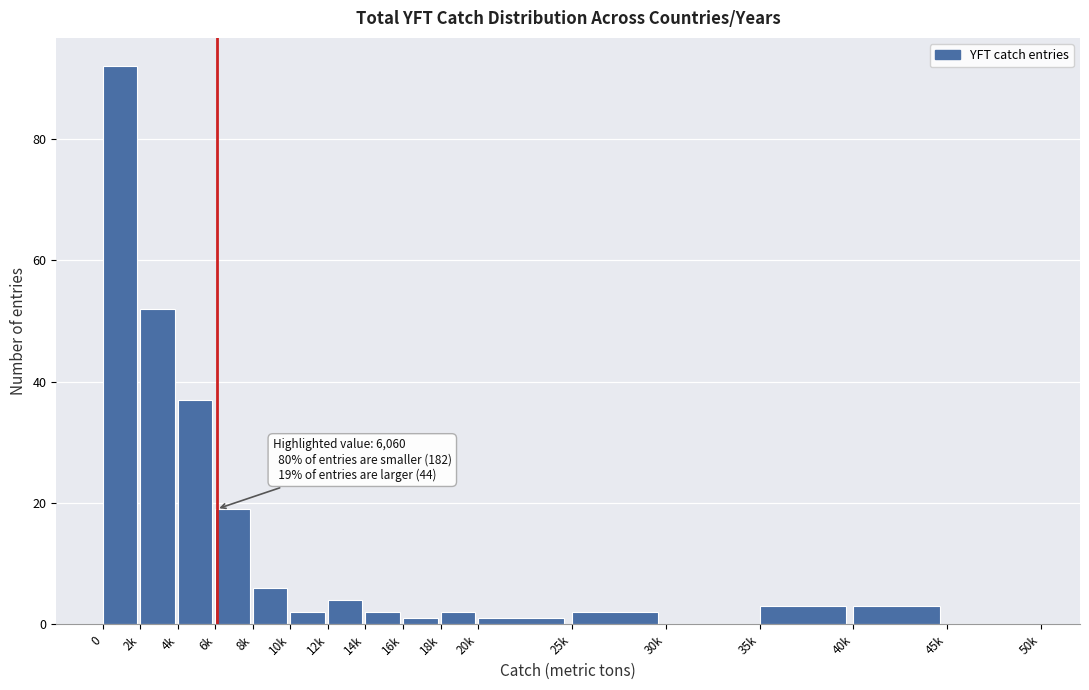

Reading left to right, transcribe all the data shown in this chart.

0=92	2k=52	4k=37	6k=19	8k=6	10k=2	12k=4	14k=2	16k=1	18k=2	20k=1	25k=2	30k=0	35k=3	40k=3	45k=0